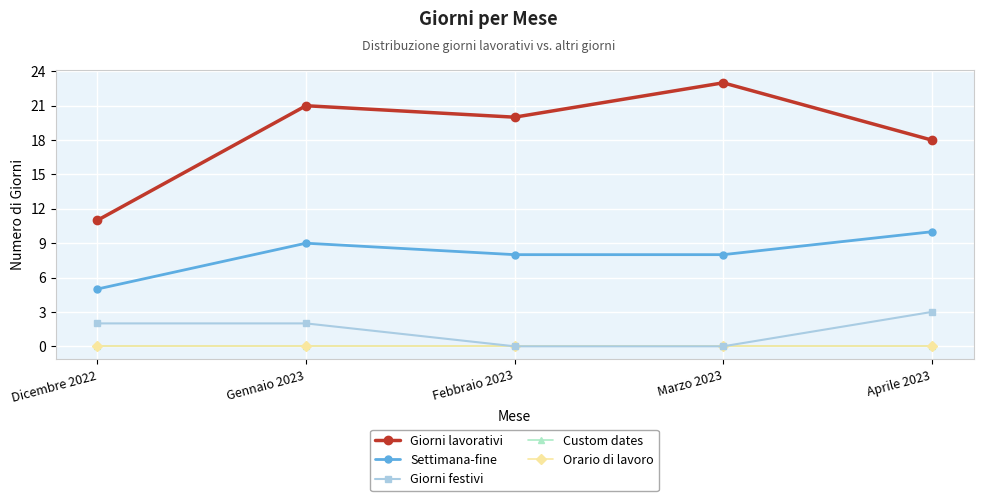

Where is the first local maximum for Settimana-fine?

Gennaio 2023